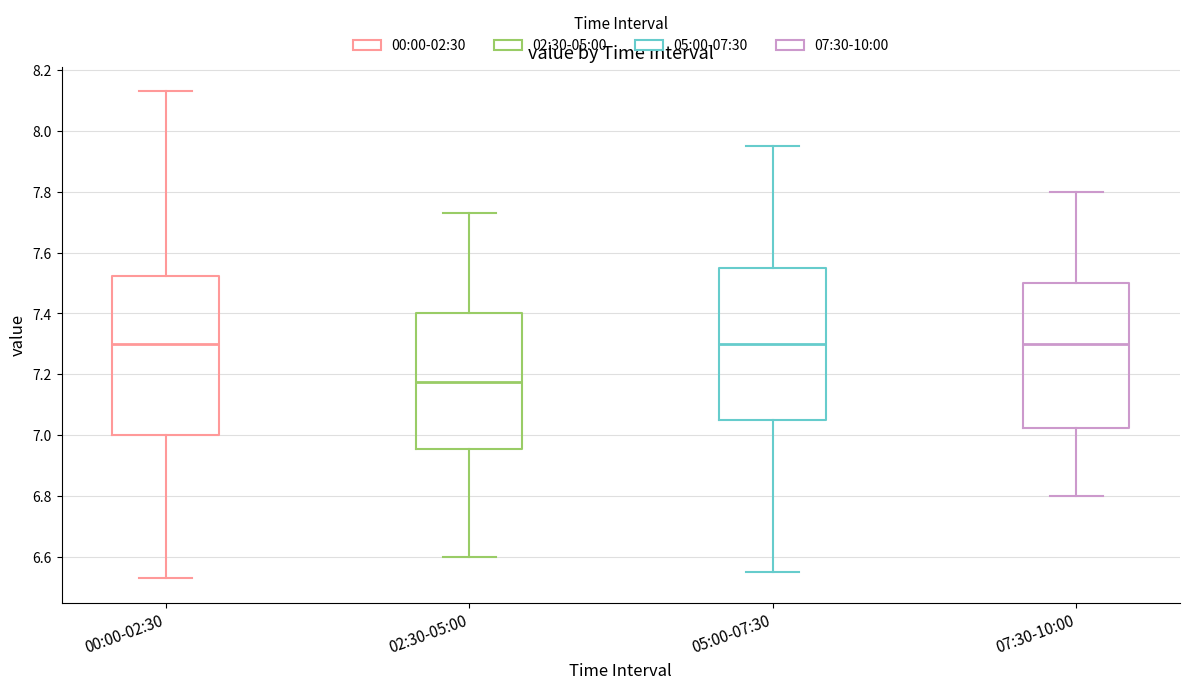

Which box is the tallest, from its lower edge to its upper edge?

00:00-02:30